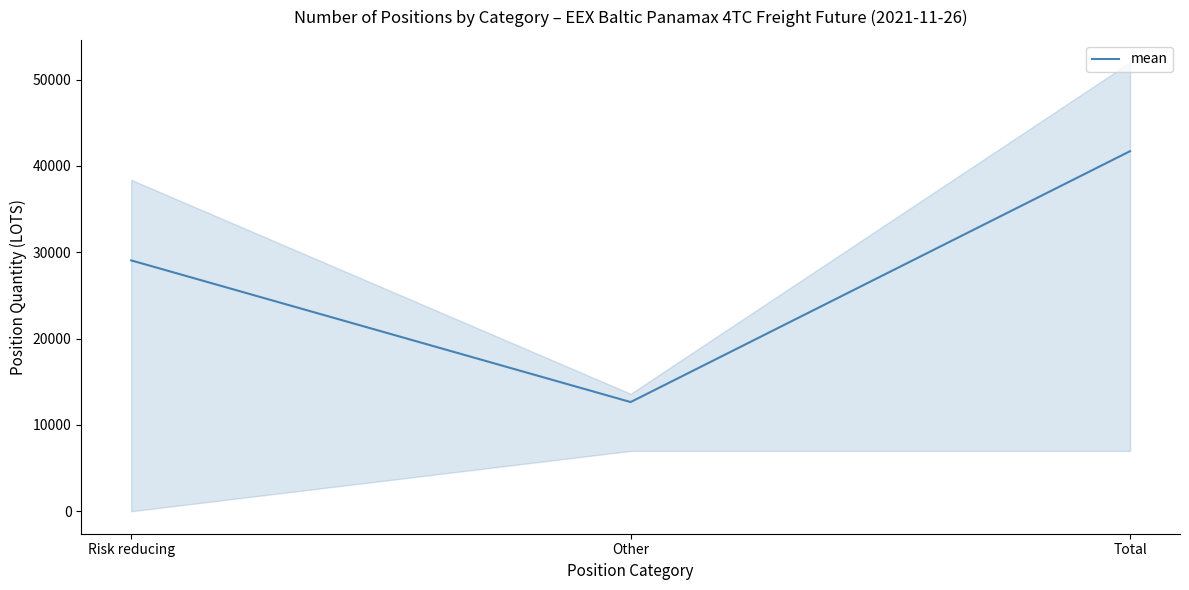

At which label does the data first exceed 29063?

Risk reducing